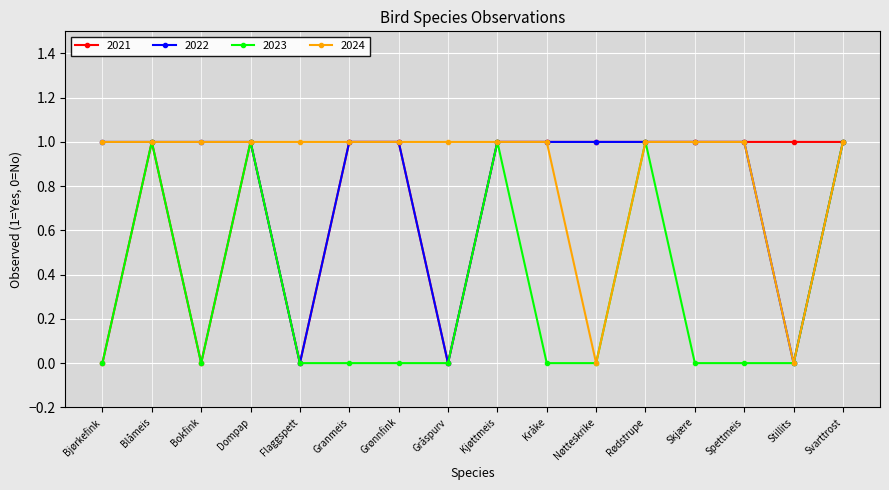

The 2023 series shows 1 at Blåmeis. True or false?

True